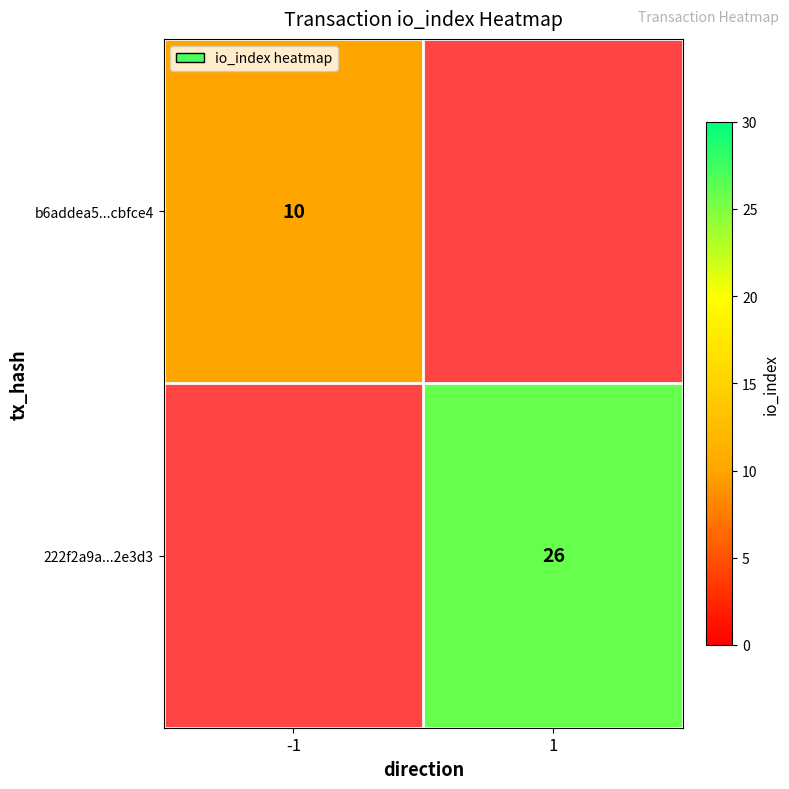

The value of b6addea5...cbfce4 at -1 is 10. True or false?

True